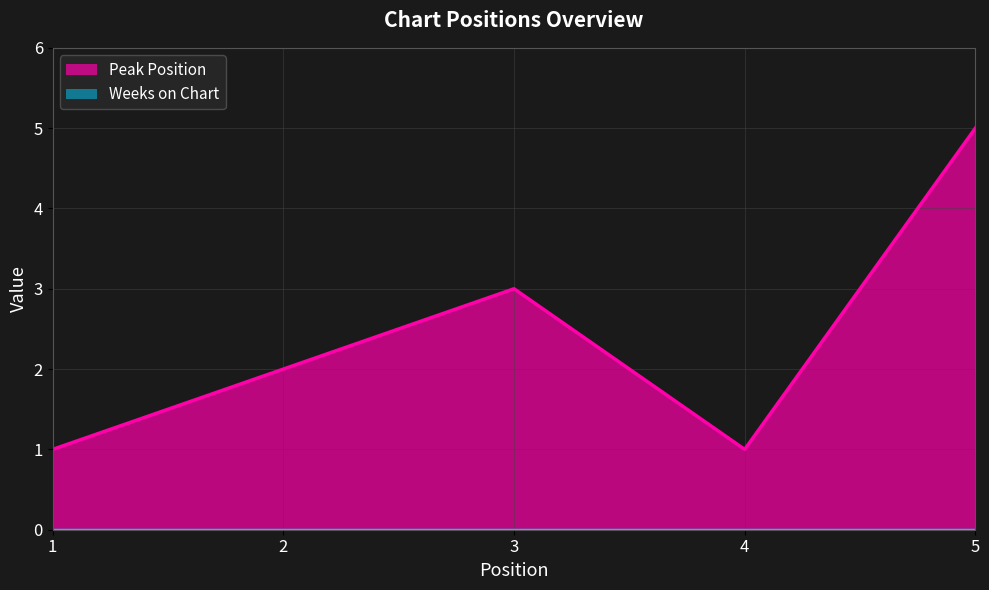

What is the average value?

2